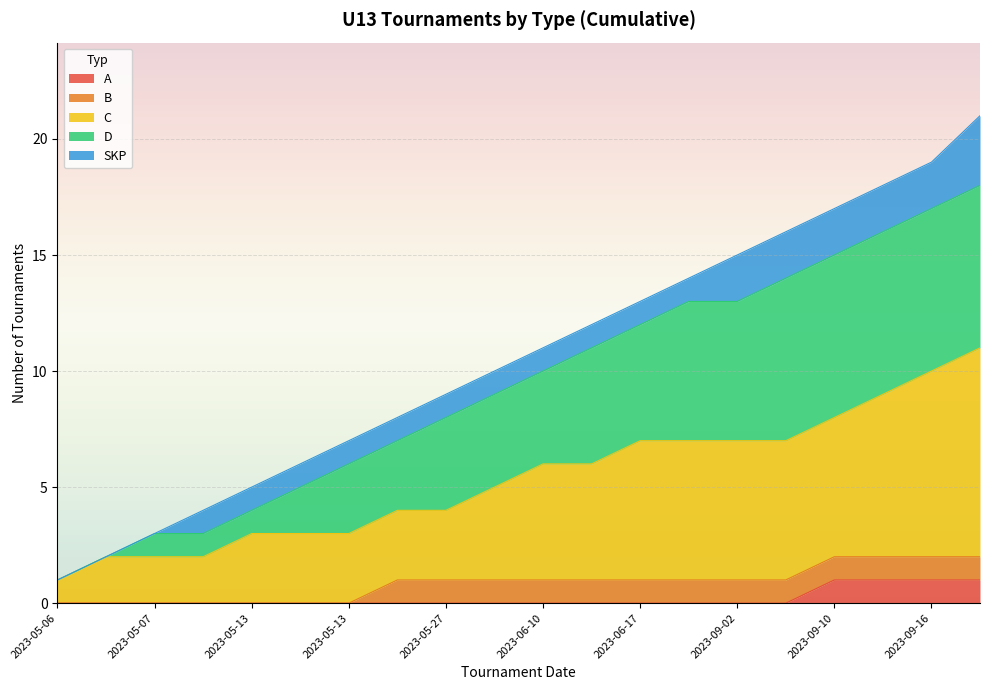

Does the chart display data point markers on the line(s)?

No